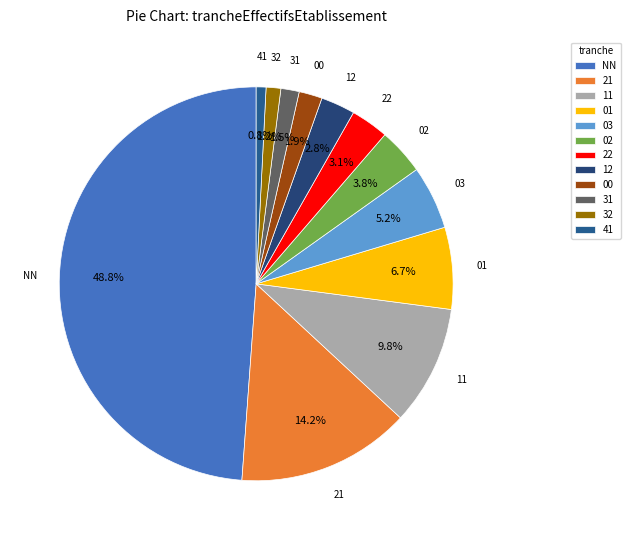

What percentage is the 21 slice, to the nearest percent?

14%